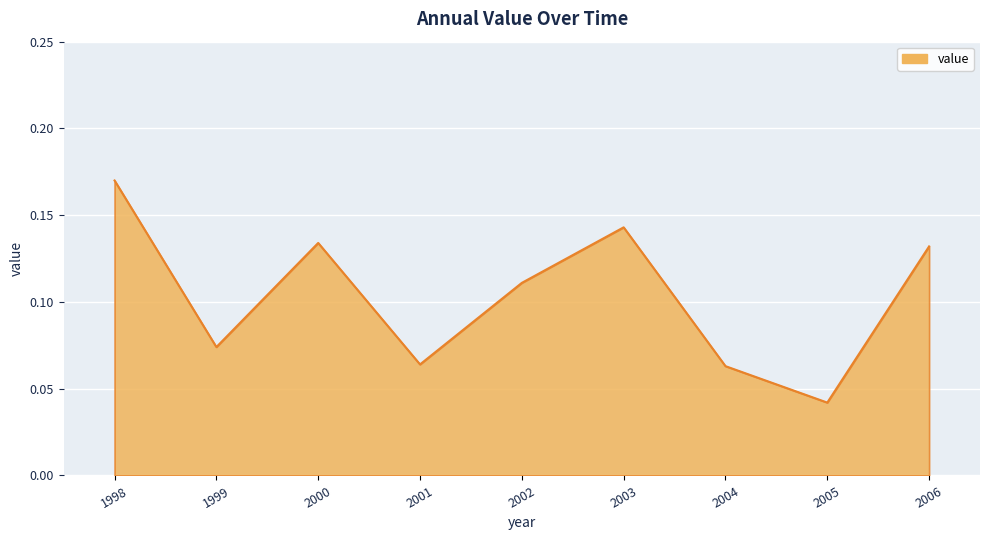

Which has a higher value, 2001 or 2005?

2001